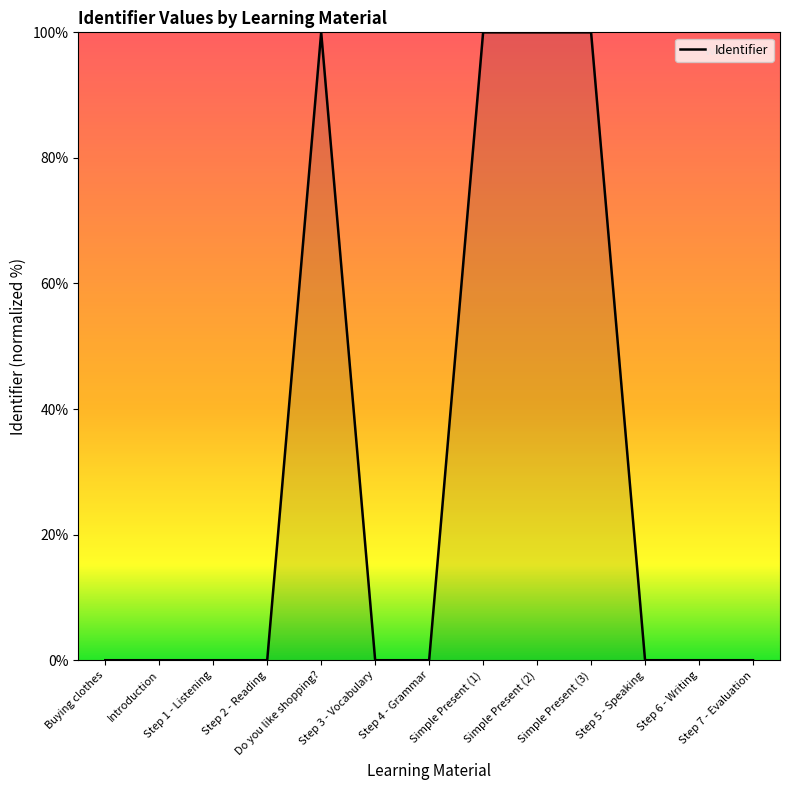

What is the greatest value displayed?

100.0